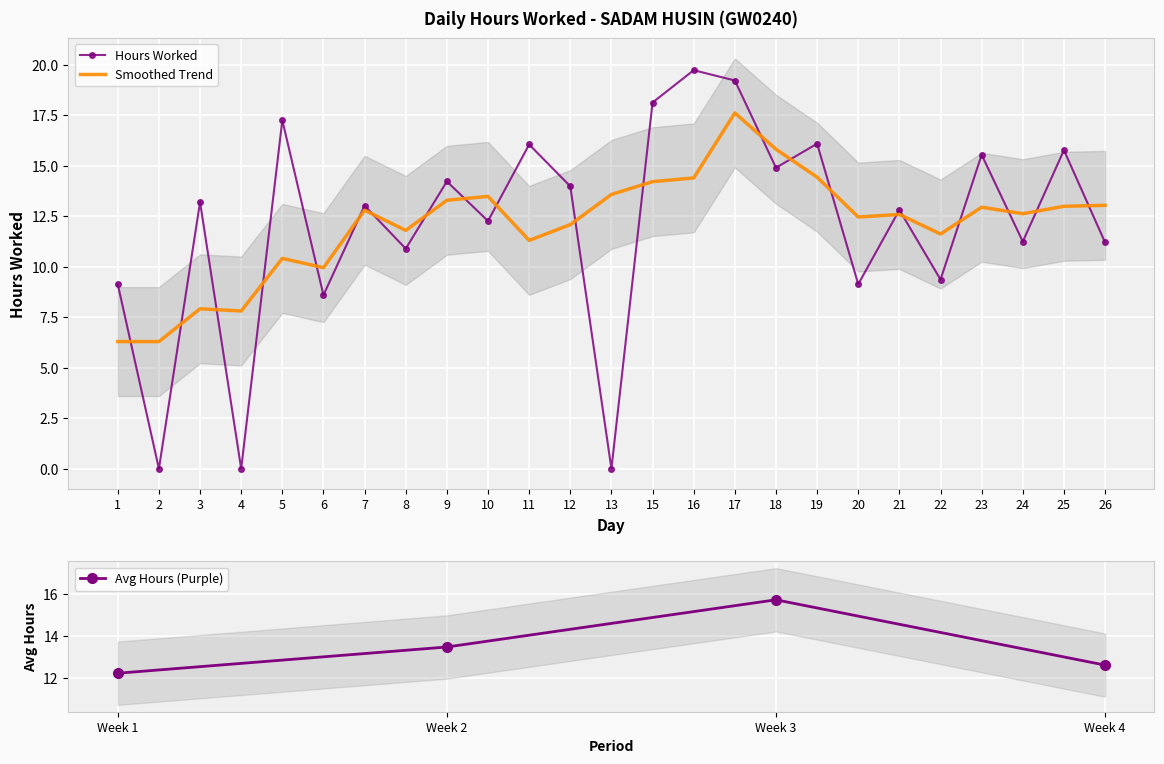

List the labels in order of value, largest first.

16, 17, 15, 5, 19, 11, 25, 23, 18, 9, 12, 3, 7, 21, 10, 24, 26, 8, 22, 1, 20, 6, 2, 4, 13